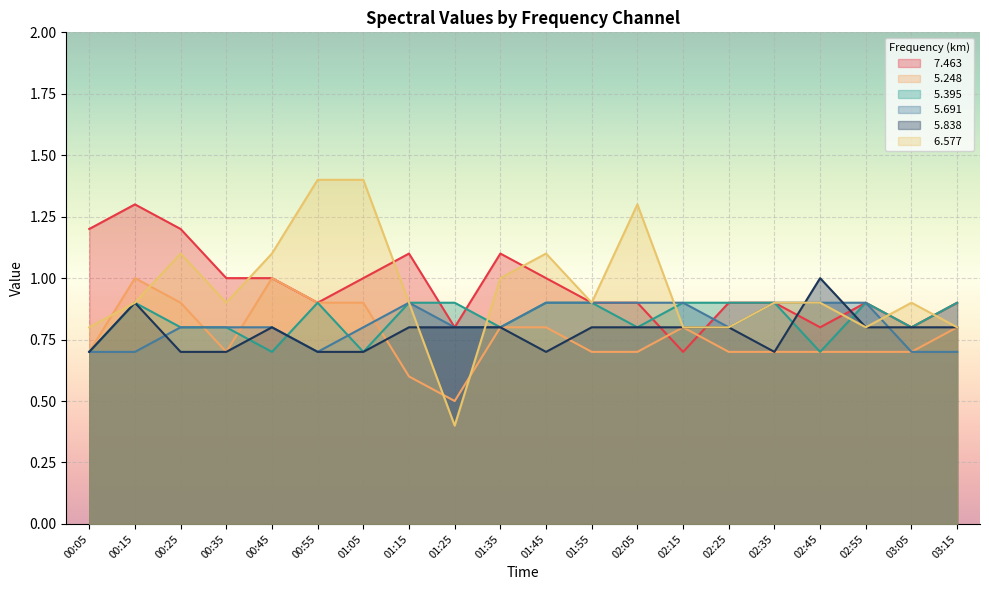

Where is the first local minimum for   5.395?

00:45